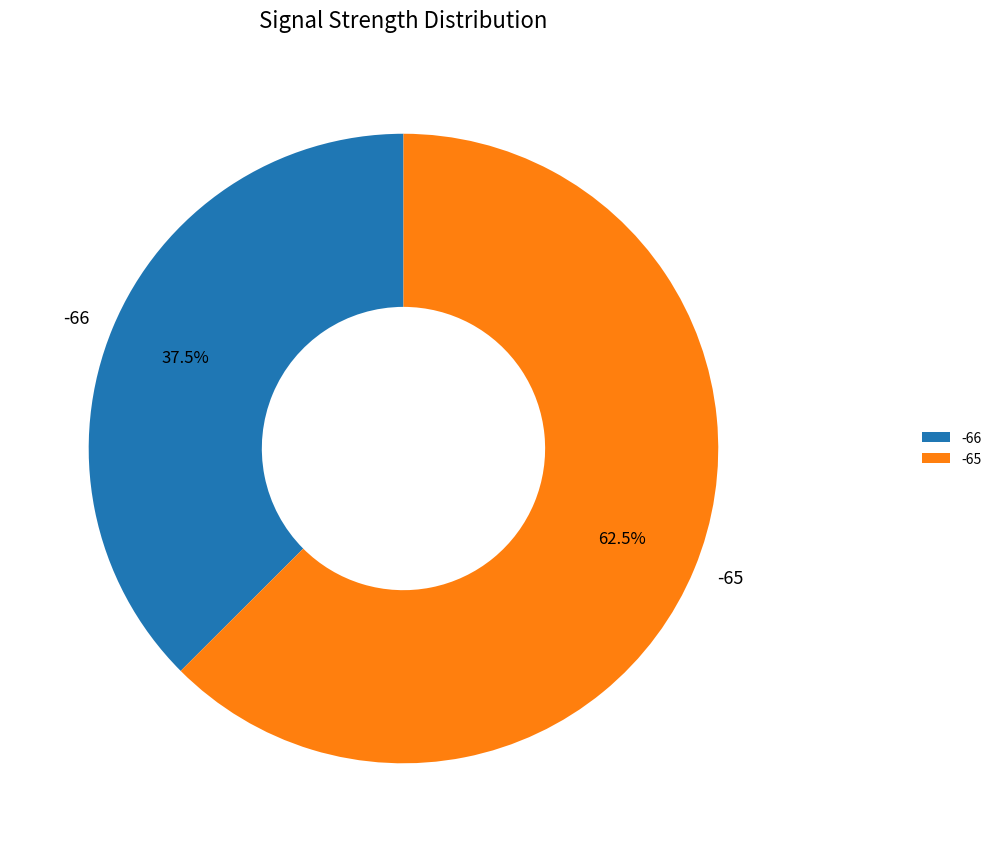

What is the largest slice in the pie chart?

-65